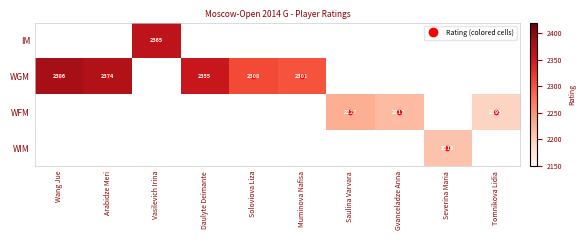

How many series are shown in this chart?

4